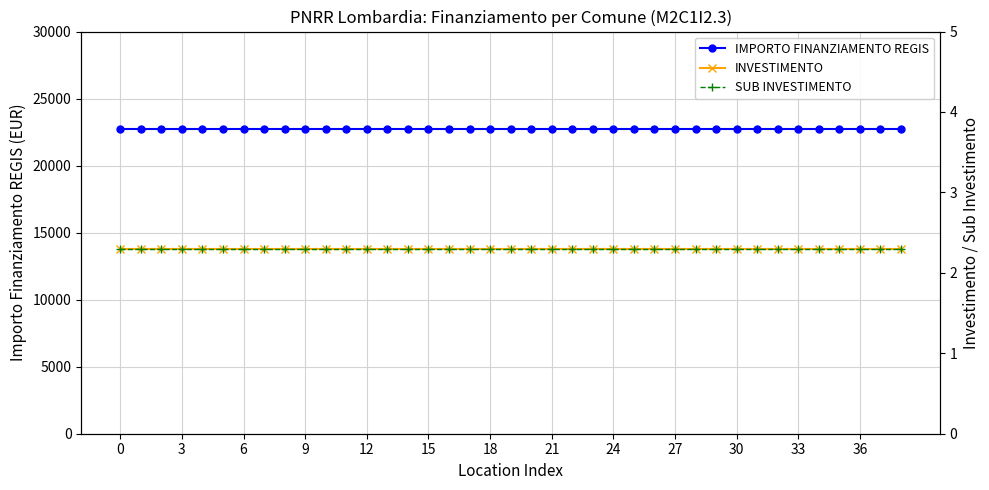

What is the value of the IMPORTO FINANZIAMENTO REGIS point at the 20th from the left?

22750.0